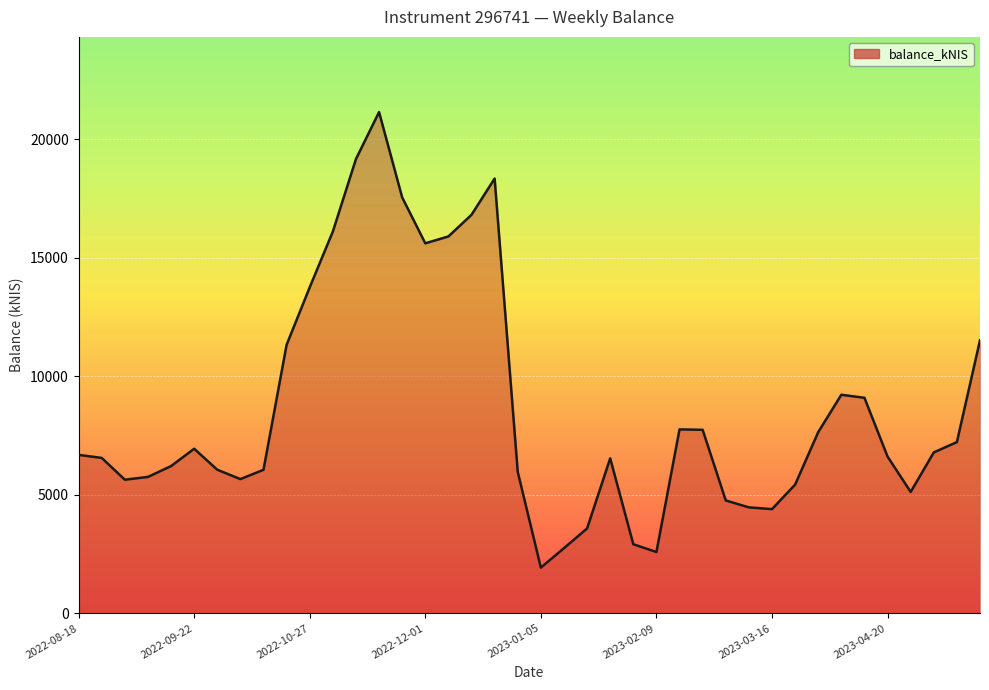

What is the greatest value displayed?

21148.8